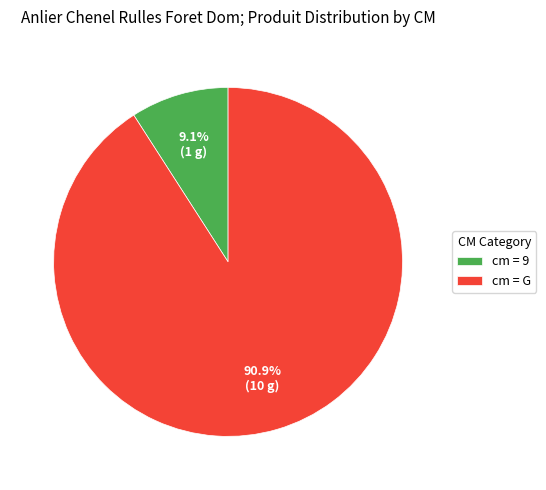

Do cm = G and cm = 9 together represent more than half of the pie?

Yes